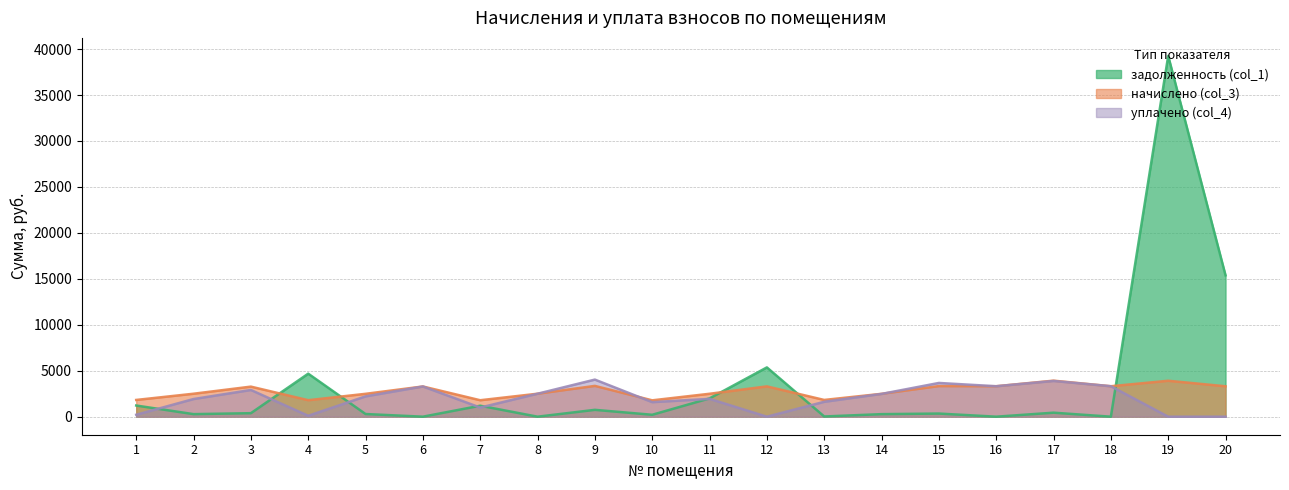

What is the value of the начислено (col_3) point at the 13th from the left?

1822.1